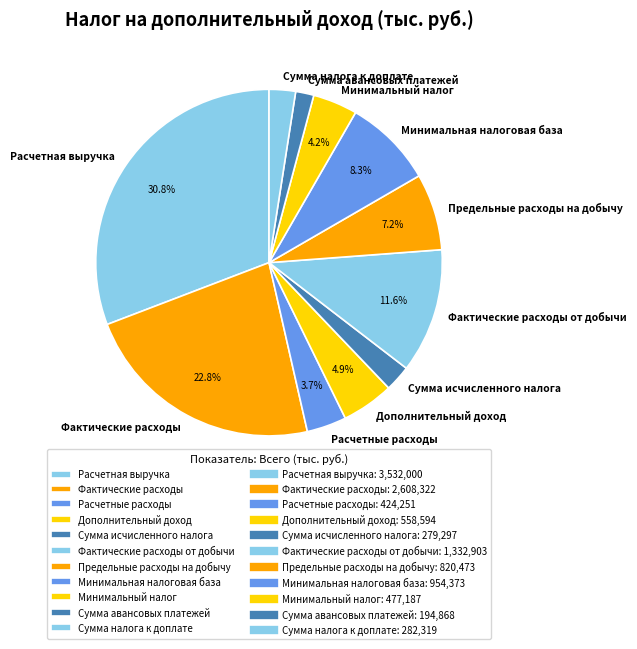

The Сумма исчисленного налога slice represents 13% of the pie. True or false?

False